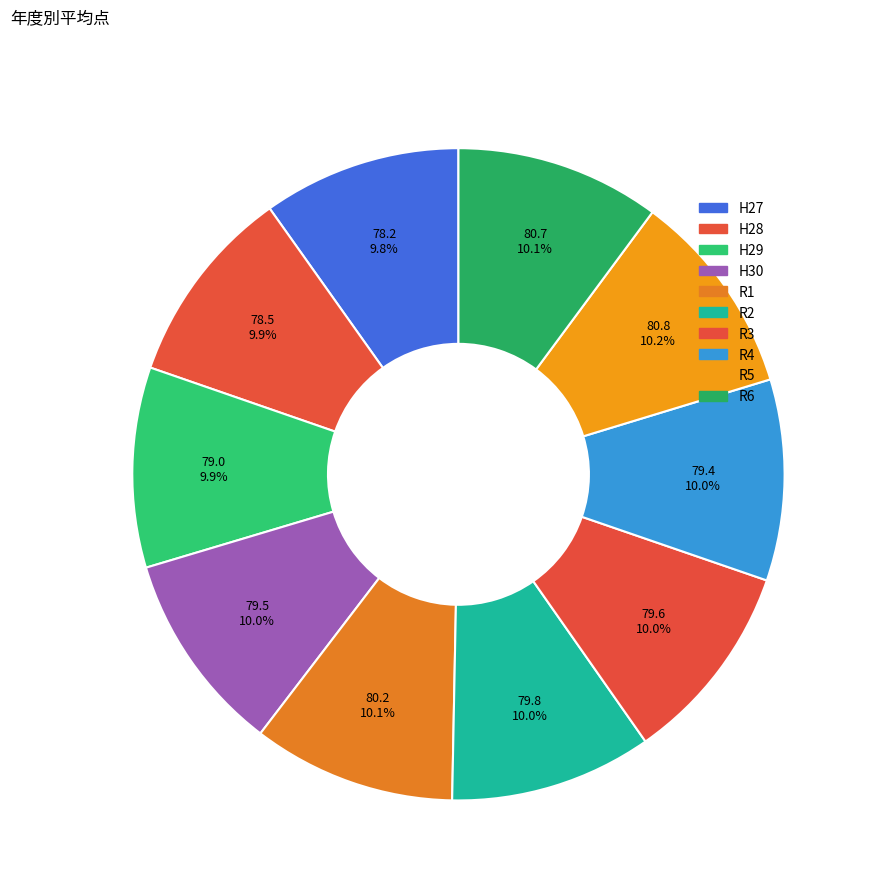

Count the number of slices in the pie.

10